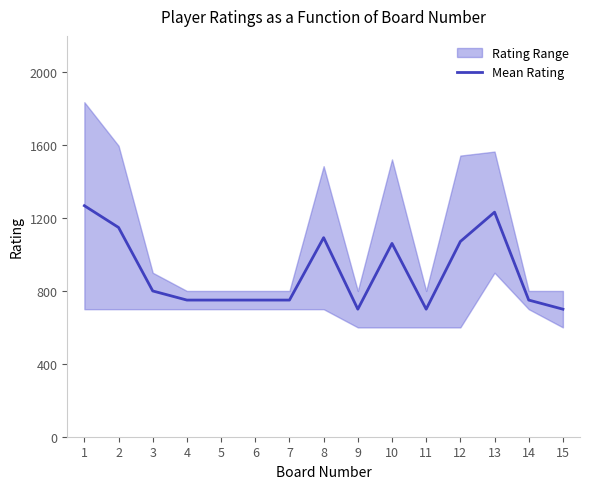

Count the number of categories in the chart.

15